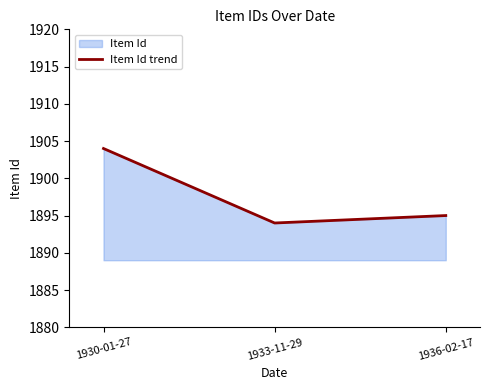

What is the difference between the second highest and minimum values?

1